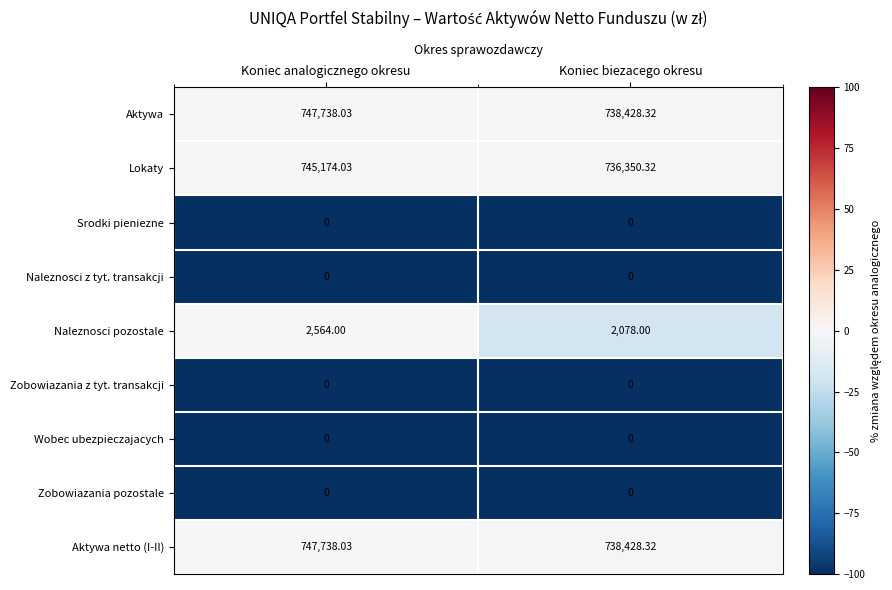

At which label does Lokaty reach its minimum?

Koniec biezacego okresu